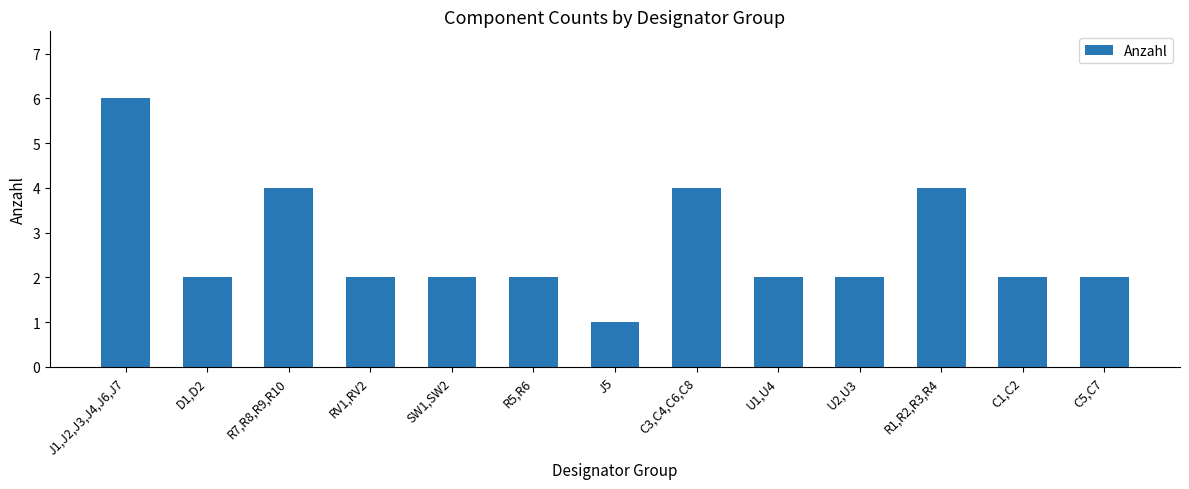

Reading right to left, what are all the values shown in this chart?

2	2	4	2	2	4	1	2	2	2	4	2	6